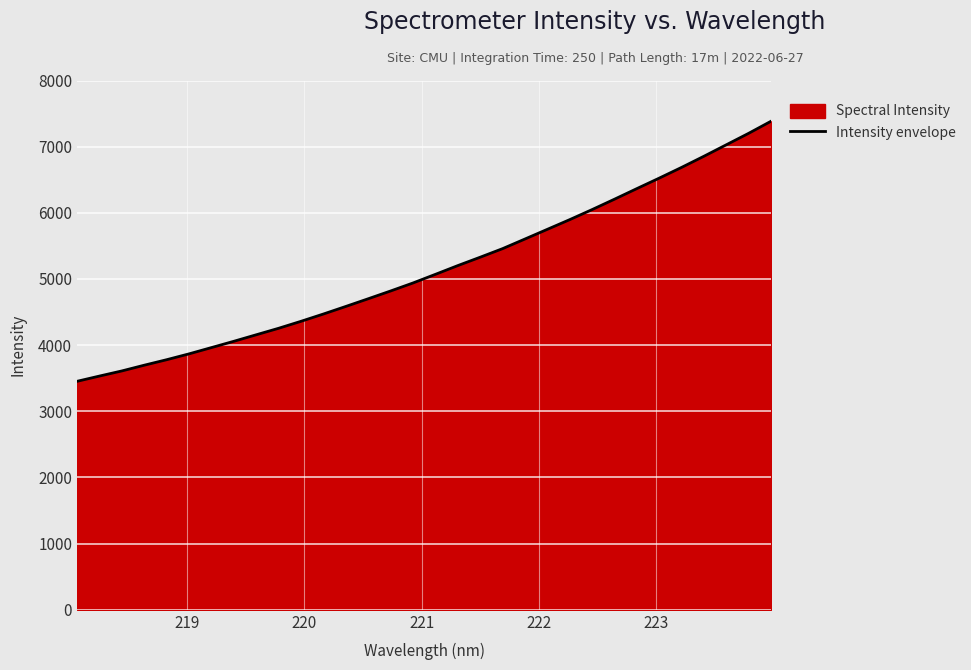

What is the smallest value displayed?

3453.7